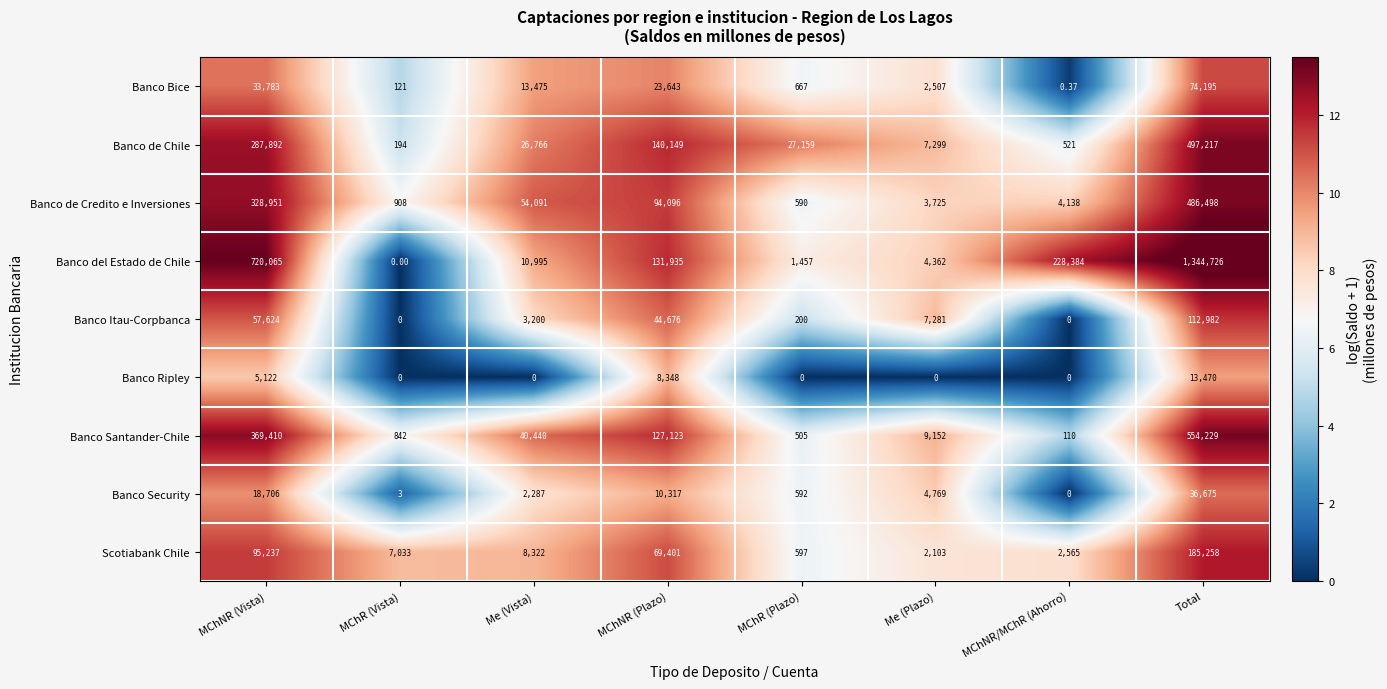

At which label is Banco del Estado de Chile closest to 672363?

MChNR (Vista)